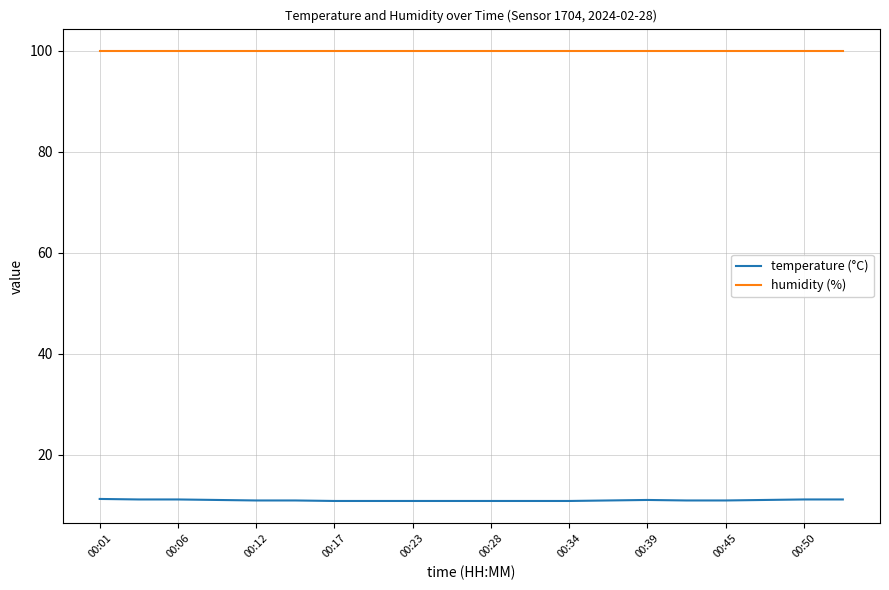

True or false: humidity (%) and temperature (°C) intersect in this chart.

False